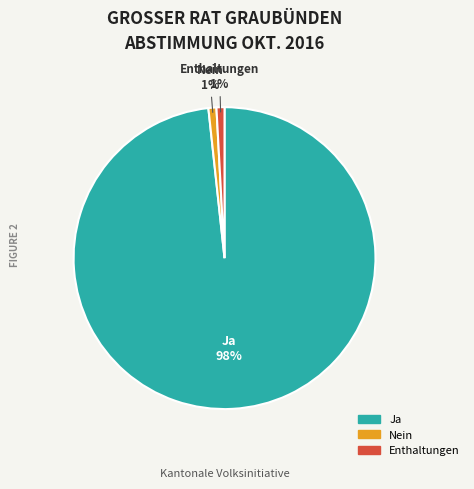

To the nearest percent, what is the difference between the largest and smallest slice percentages?

97%